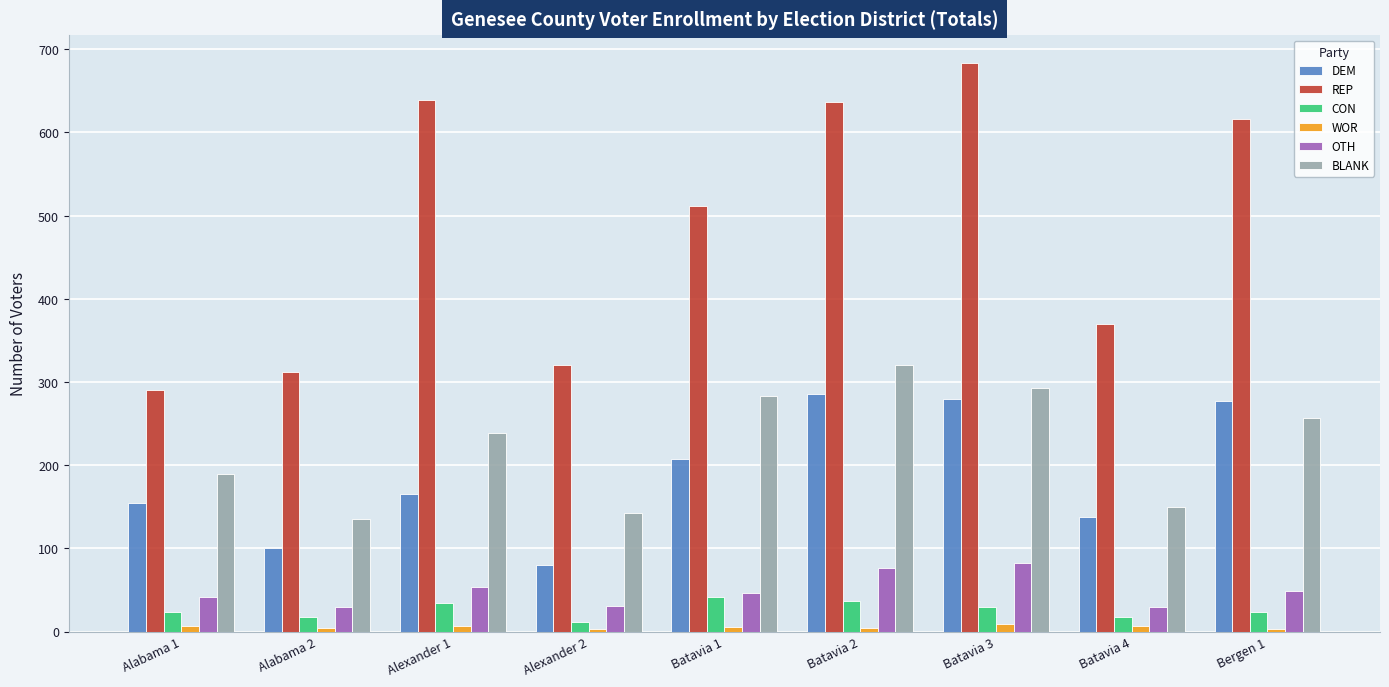

What is the total value across all series at Batavia 2?

1359